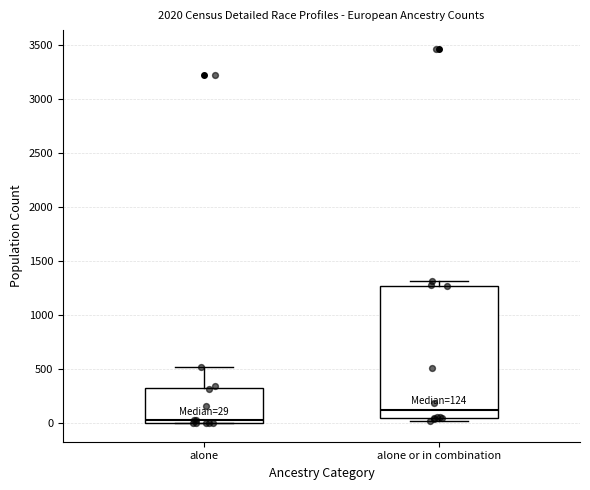

Which box has the lowest median line?

alone